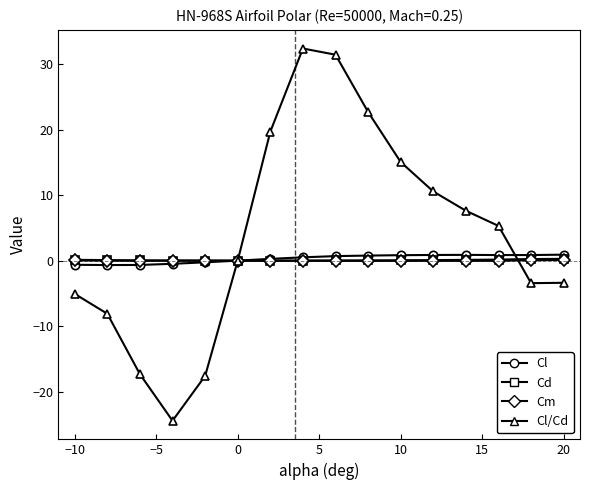

What is the maximum value shown in the chart?

32.4